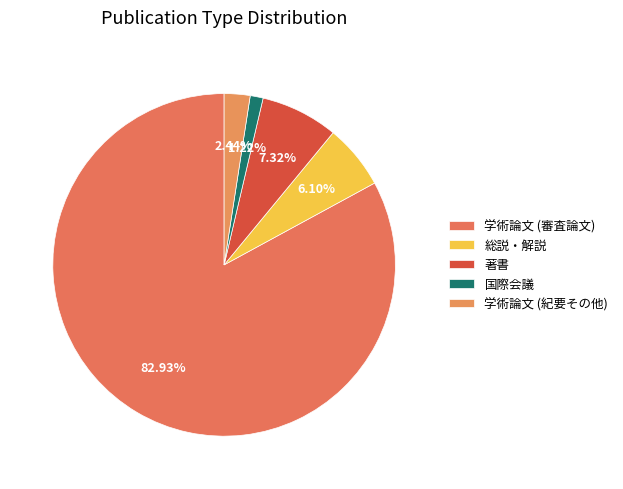

Between 学術論文 (審査論文) and 著書, which is larger?

学術論文 (審査論文)